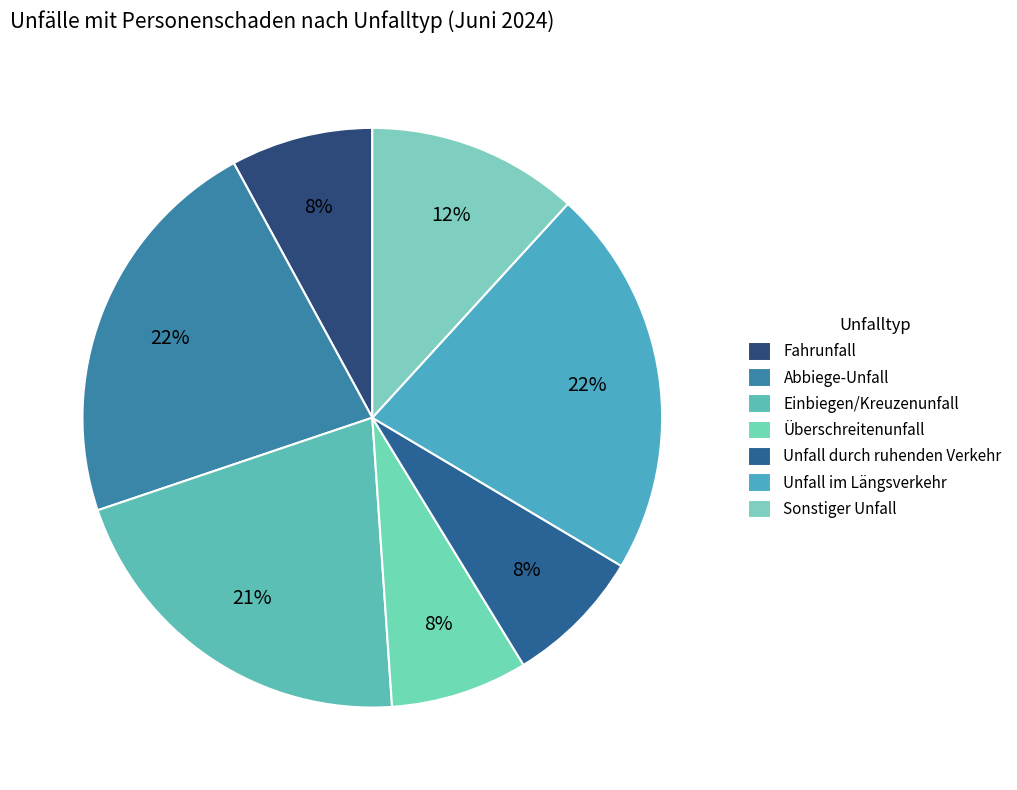

Is the sum of Fahrunfall and Unfall durch ruhenden Verkehr greater than half?

No